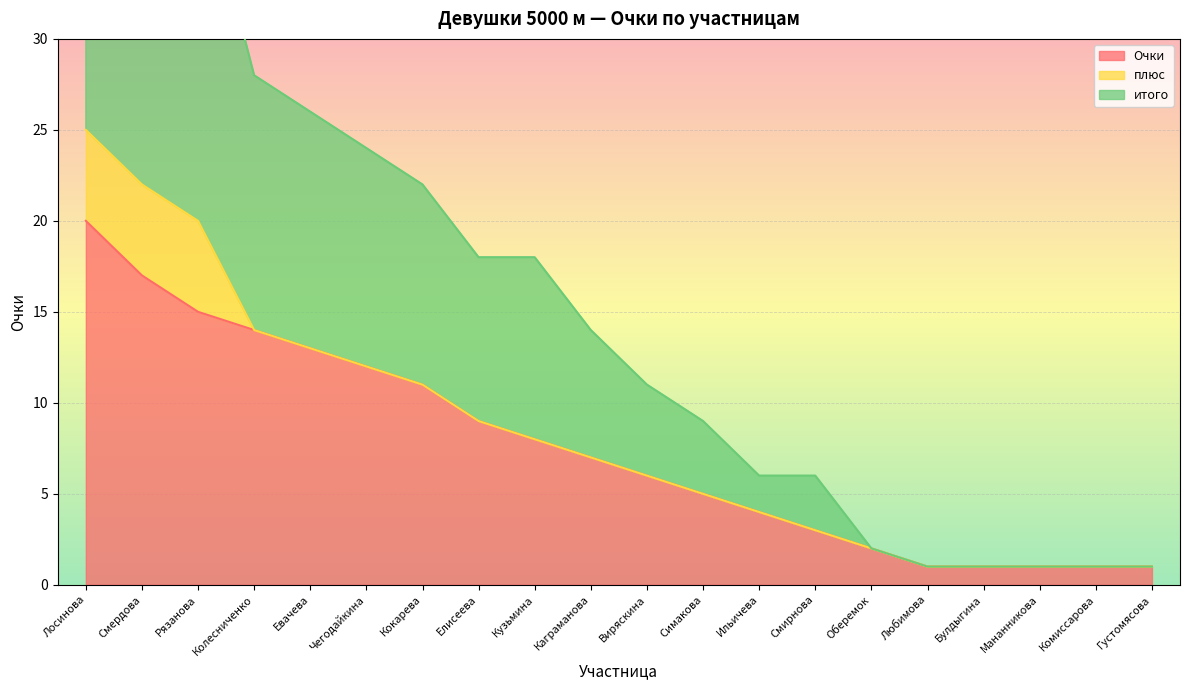

What is the sum of the итого values at Любимова and Чегодайкина?

25